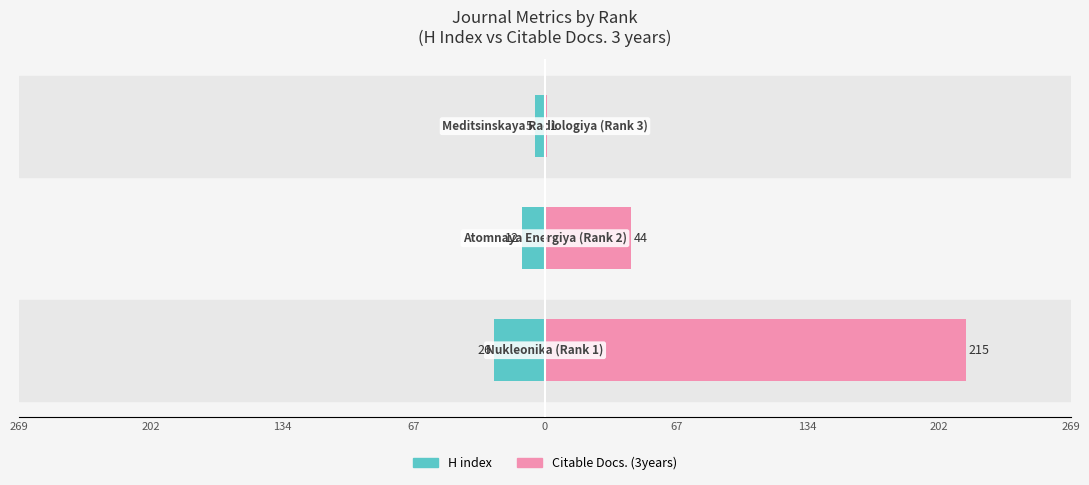

List the series in order of their overall mean, lowest first.

H index, Citable Docs. (3years)